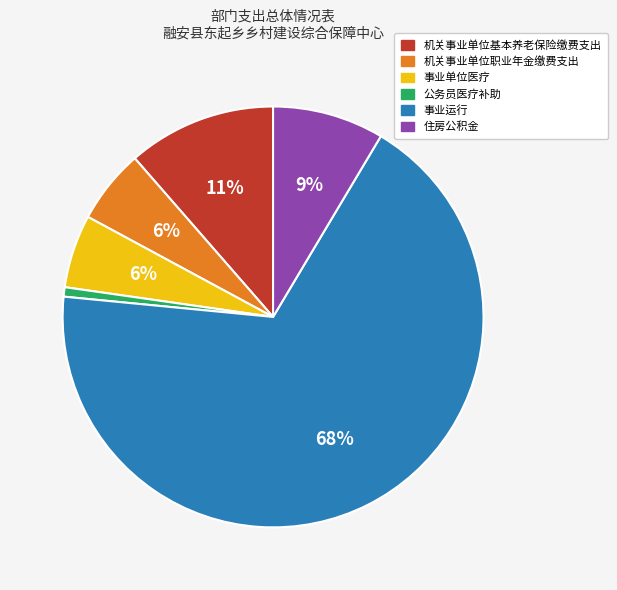

Does any single category account for the majority?

Yes